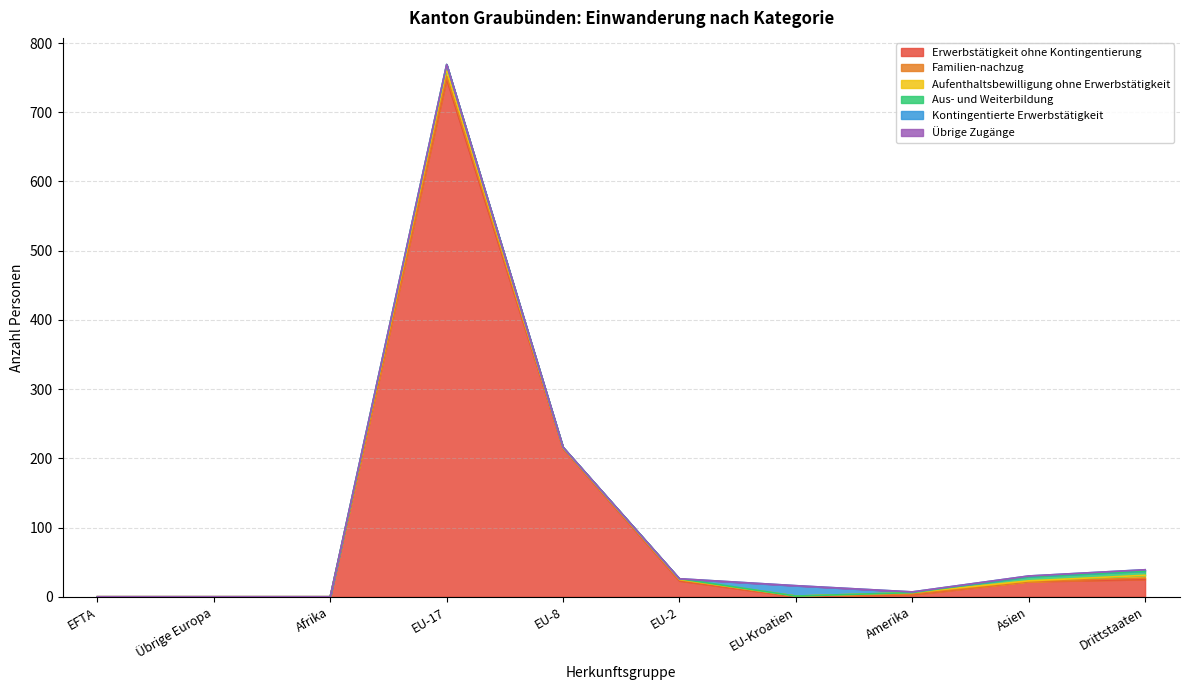

What is the average value of the Aufenthaltsbewilligung ohne Erwerbstätigkeit series?

2